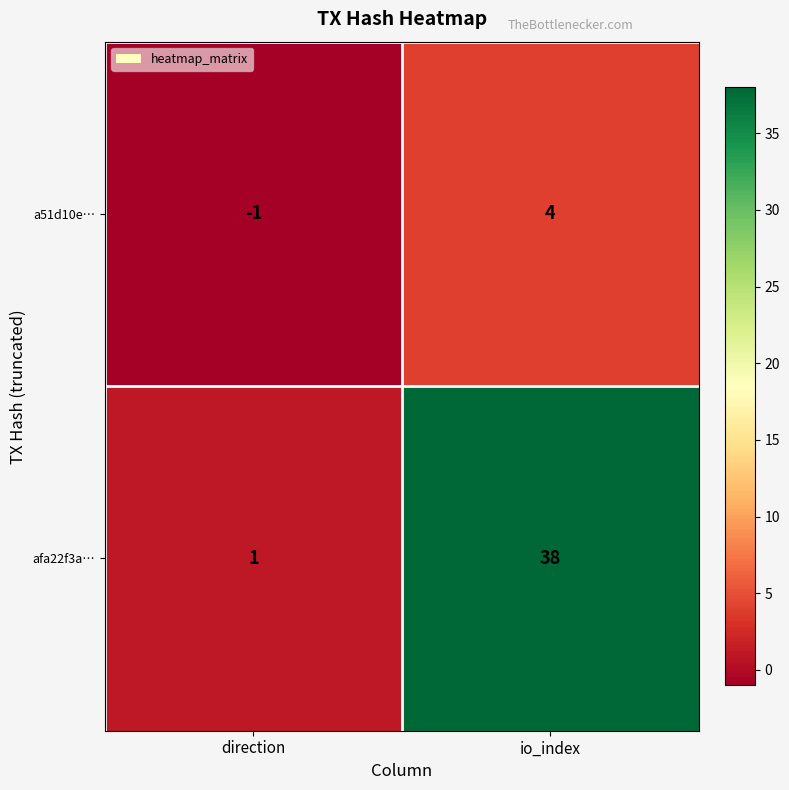

At how many categories does at least one series exceed 37?

1